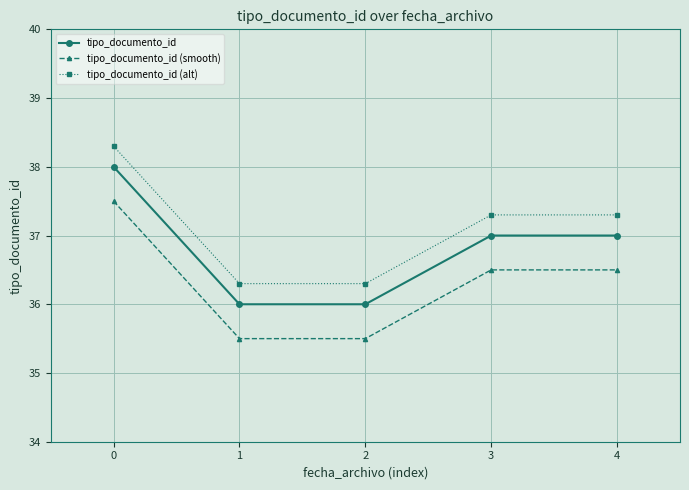

Count the tipo_documento_id (smooth) values in the range 35 to 36.

2